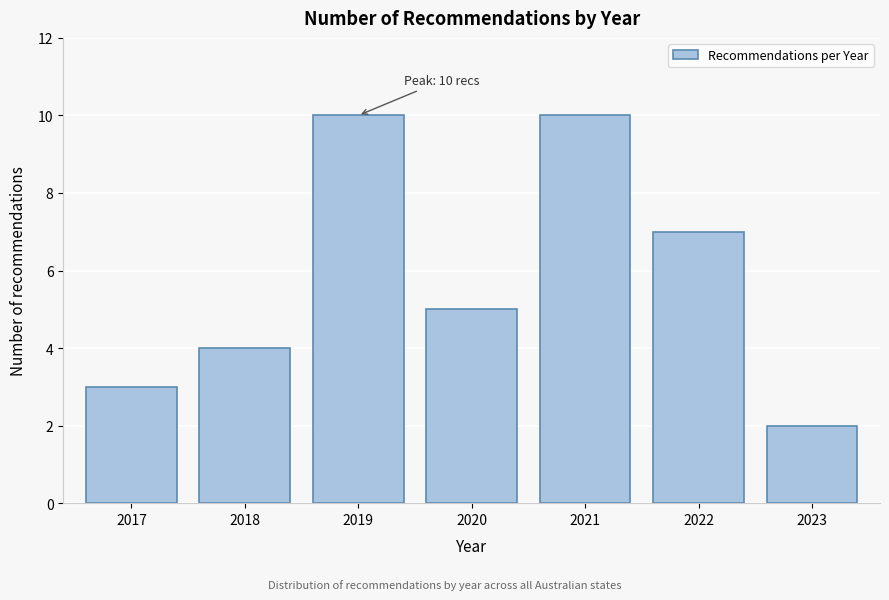

Reading left to right, list all the values displayed in this chart.

2017=3	2018=4	2019=10	2020=5	2021=10	2022=7	2023=2